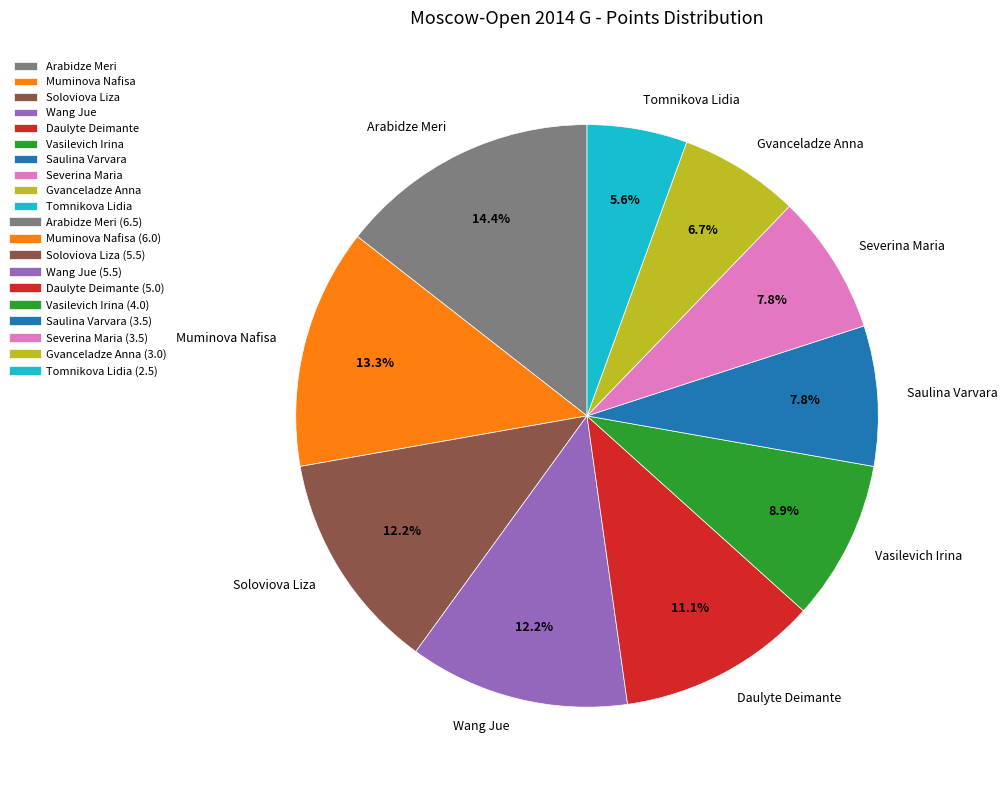

What is the largest slice in the pie chart?

Arabidze Meri